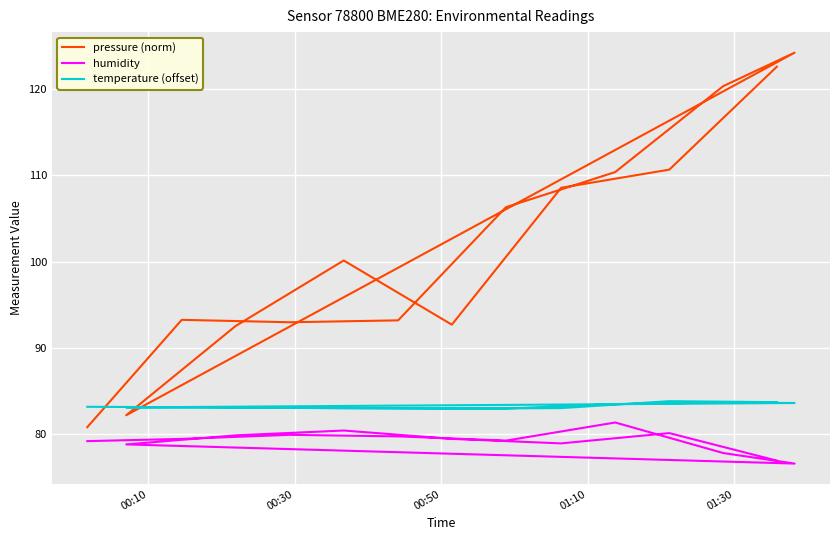

How many data points in temperature (offset) are less than 83?

2